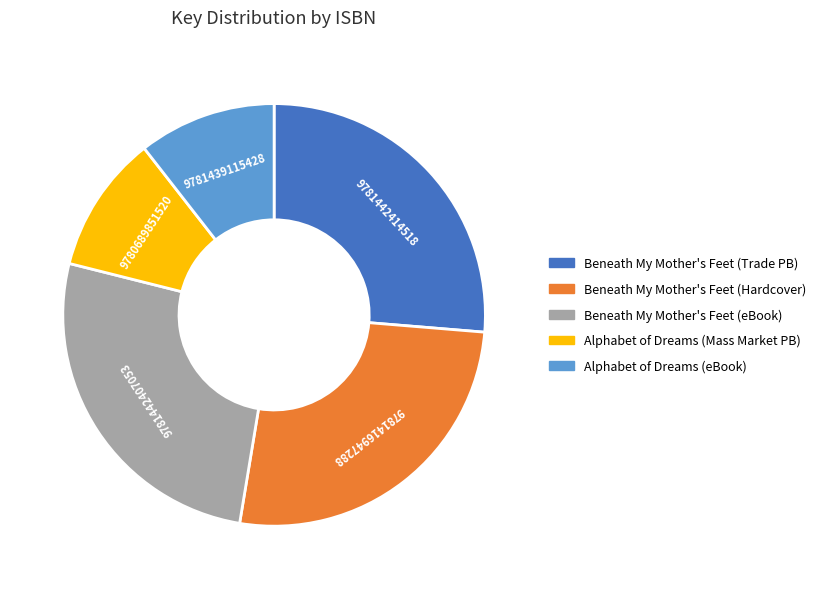

Is there any slice that represents more than half of the pie?

No